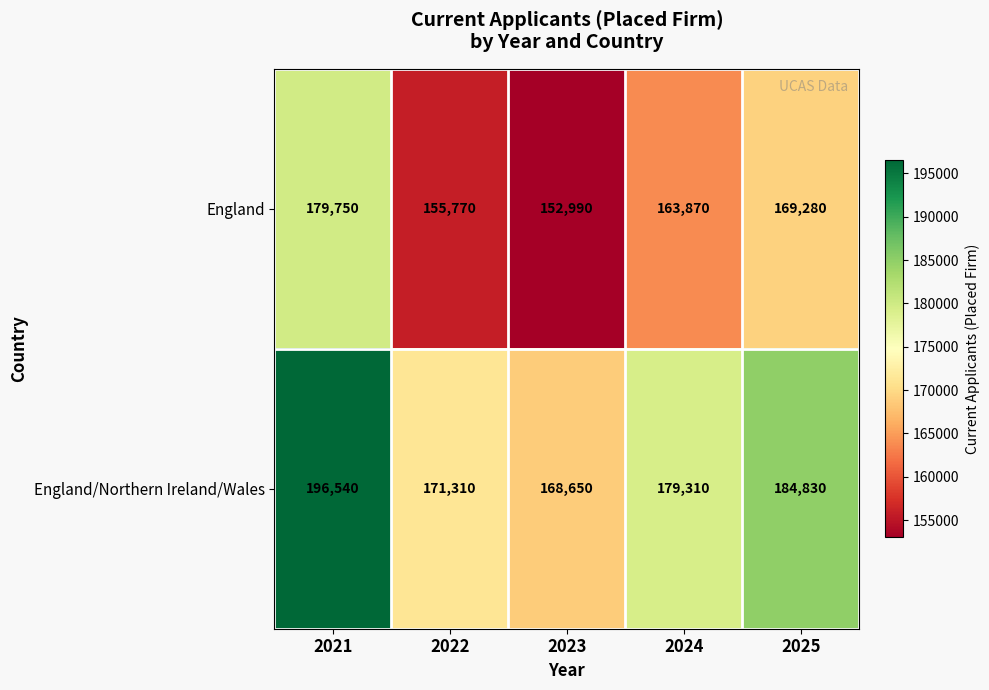

The England/Northern Ireland/Wales series shows 184830 at 2025. True or false?

True